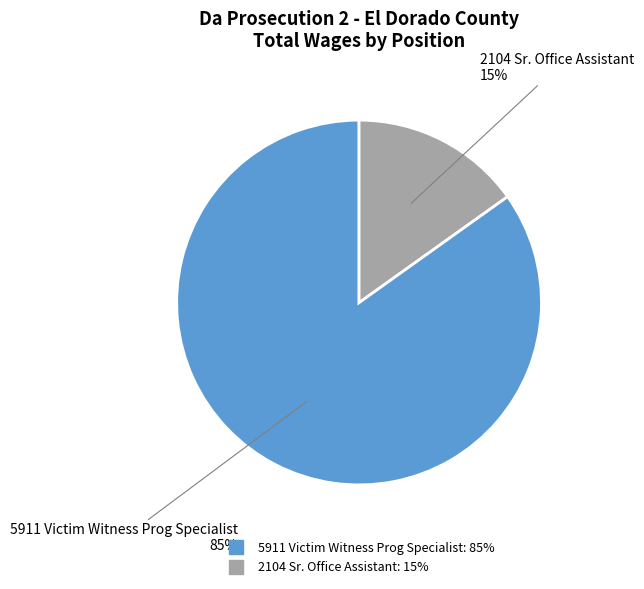

Which category has the biggest portion of the pie?

5911 Victim Witness Prog Specialist